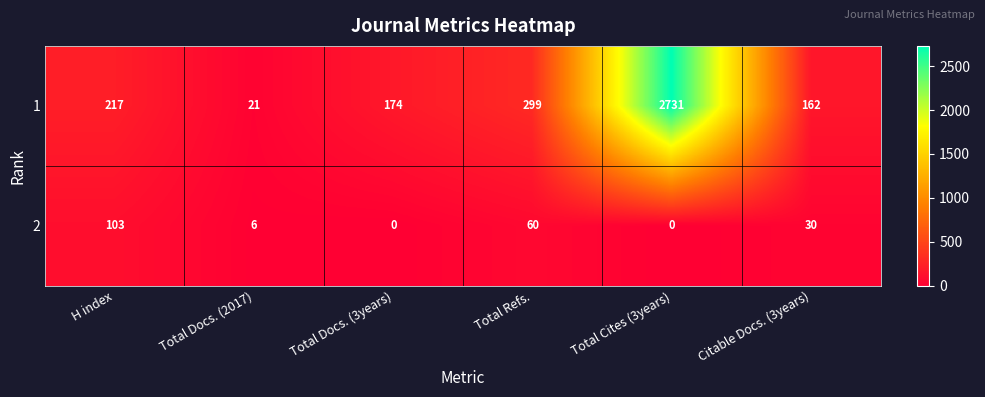

Where does the 2 series first go above 30?

H index